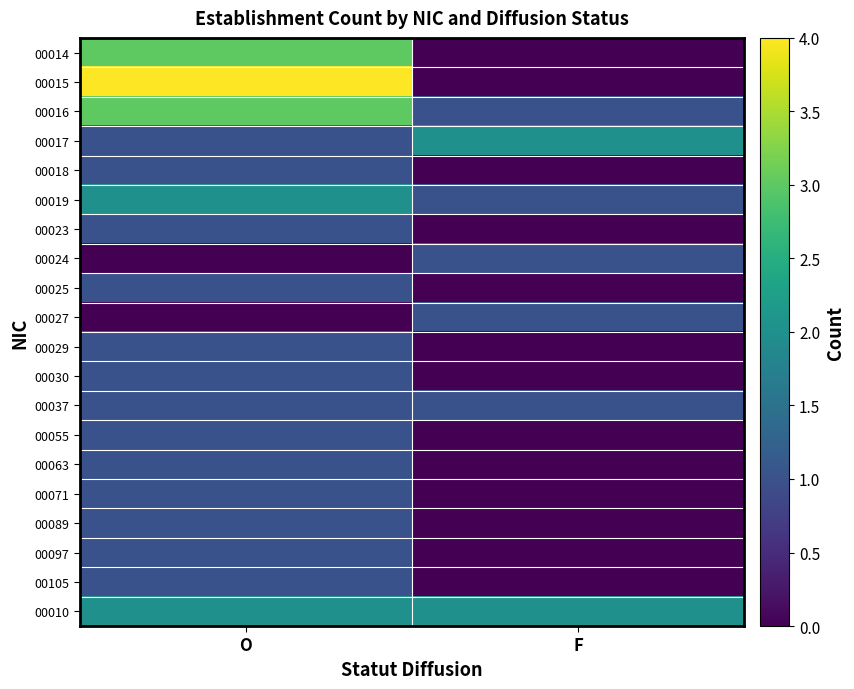

Reading left to right, list all the values displayed in this chart.

00014: O=3	F=0
00015: O=4	F=0
00016: O=3	F=1
00017: O=1	F=2
00018: O=1	F=0
00019: O=2	F=1
00023: O=1	F=0
00024: O=0	F=1
00025: O=1	F=0
00027: O=0	F=1
00029: O=1	F=0
00030: O=1	F=0
00037: O=1	F=1
00055: O=1	F=0
00063: O=1	F=0
00071: O=1	F=0
00089: O=1	F=0
00097: O=1	F=0
00105: O=1	F=0
00010: O=2	F=2